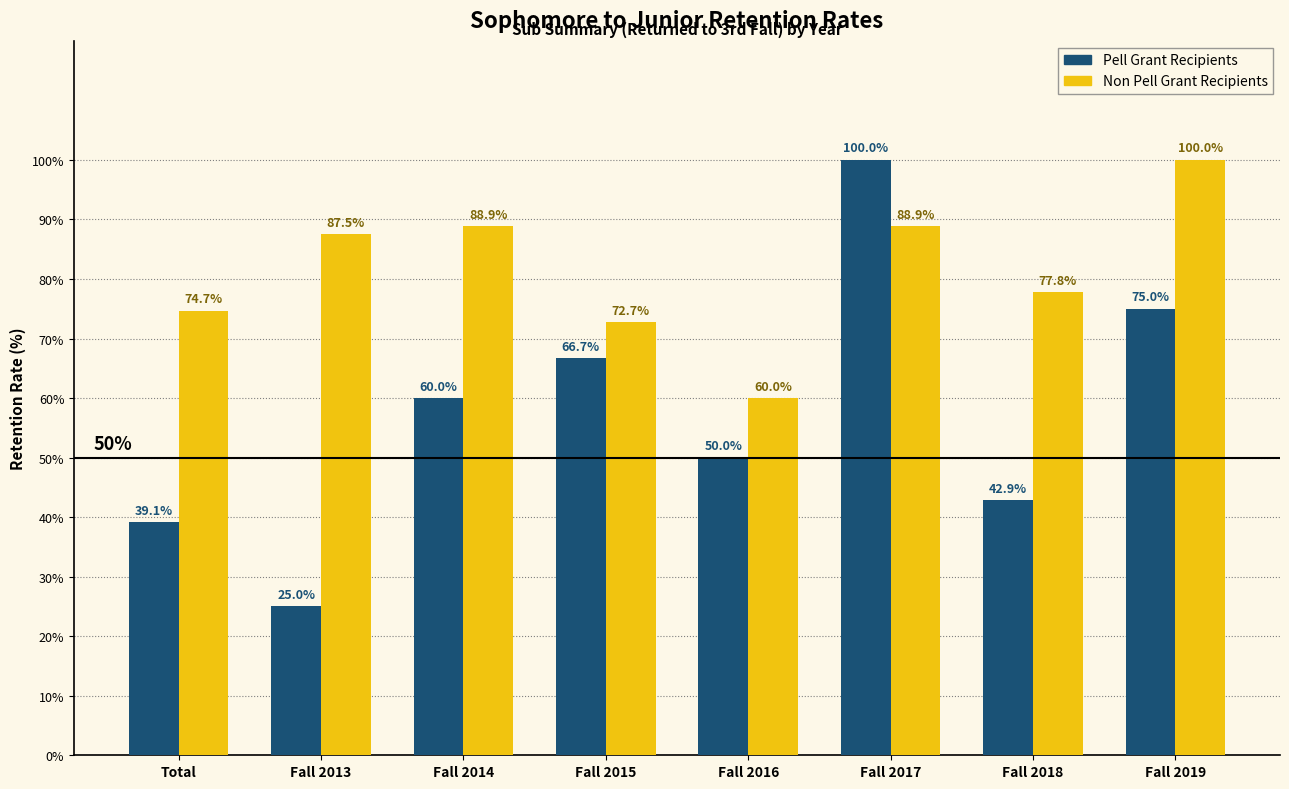

What is the total value across all series at Fall 2015?

139.4